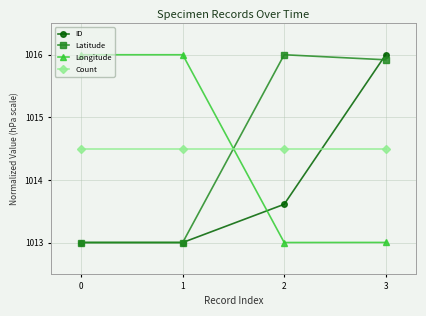

Reading left to right, transcribe all the data shown in this chart.

ID: 1013.0	1013.0	1013.6	1016.0
Latitude: 1013.0	1013.0	1016.0	1015.9
Longitude: 1016.0	1016.0	1013.0	1013.0
Count: 1014.5	1014.5	1014.5	1014.5